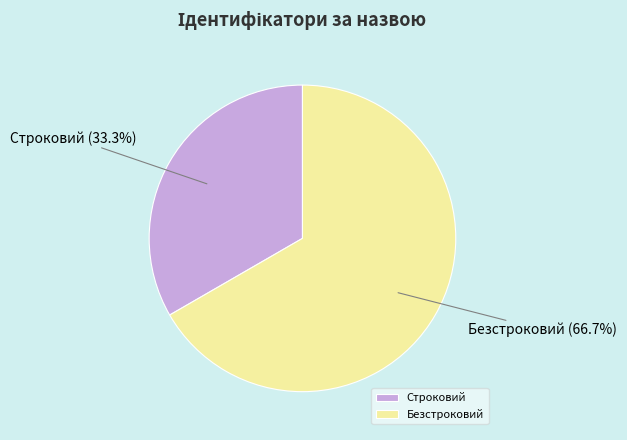

Which slice is the largest?

Безстроковий